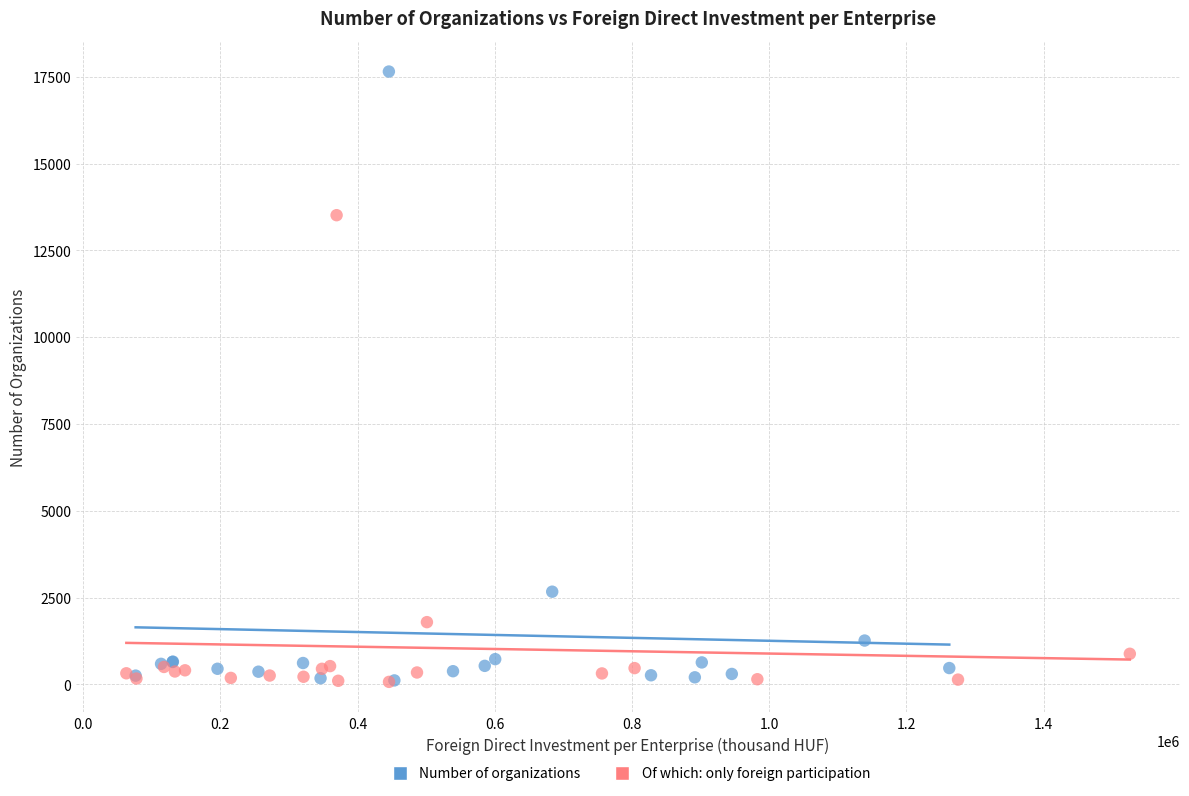

Which series contains the highest Y value?

Number of organizations